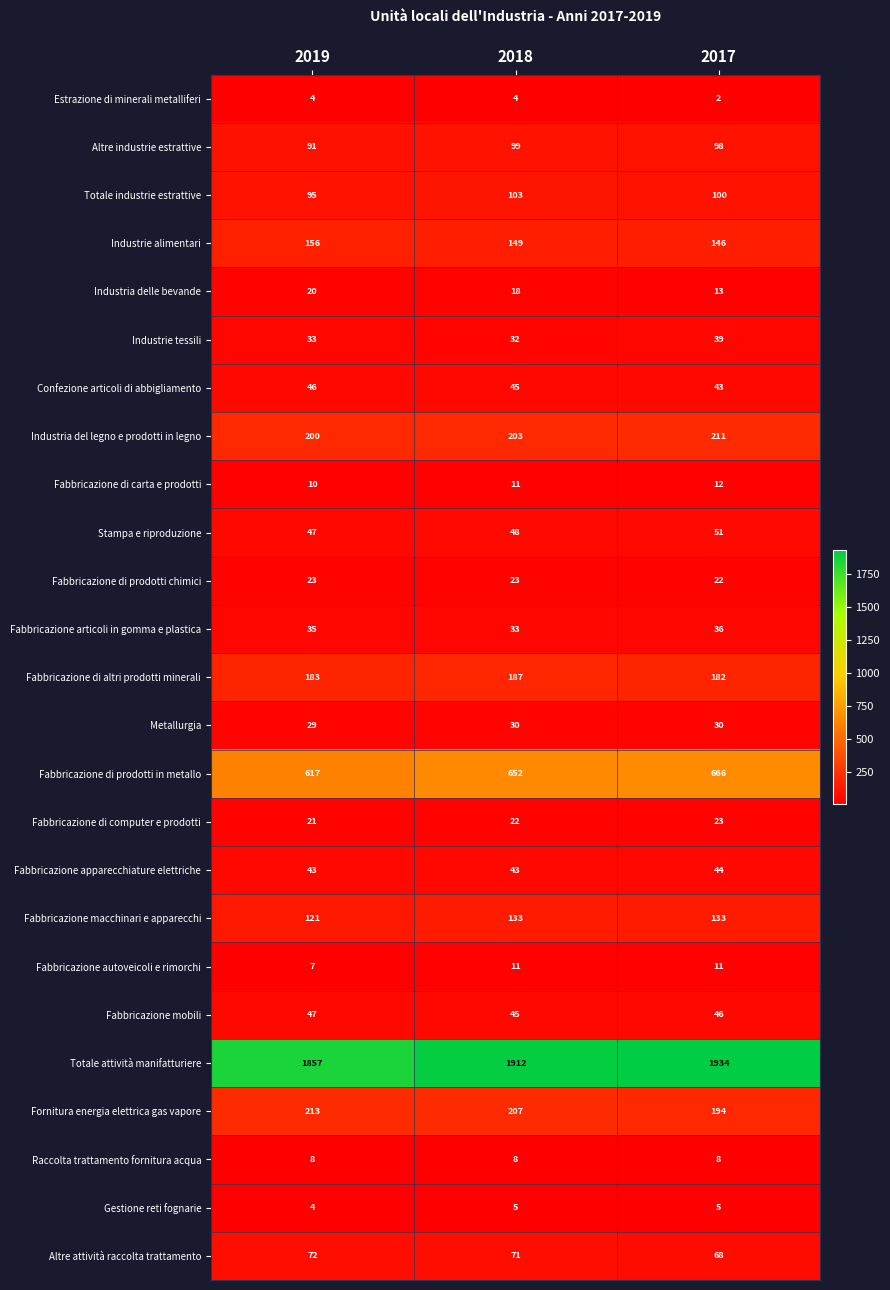

List the labels in order of Industrie alimentari value, smallest first.

2017, 2018, 2019